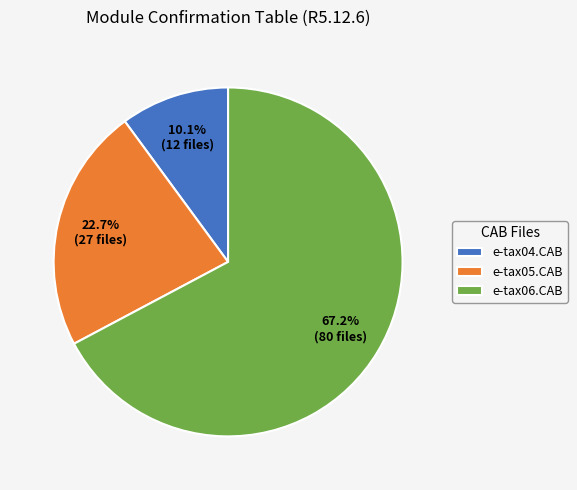

To the nearest percent, what is the average slice percentage?

33%